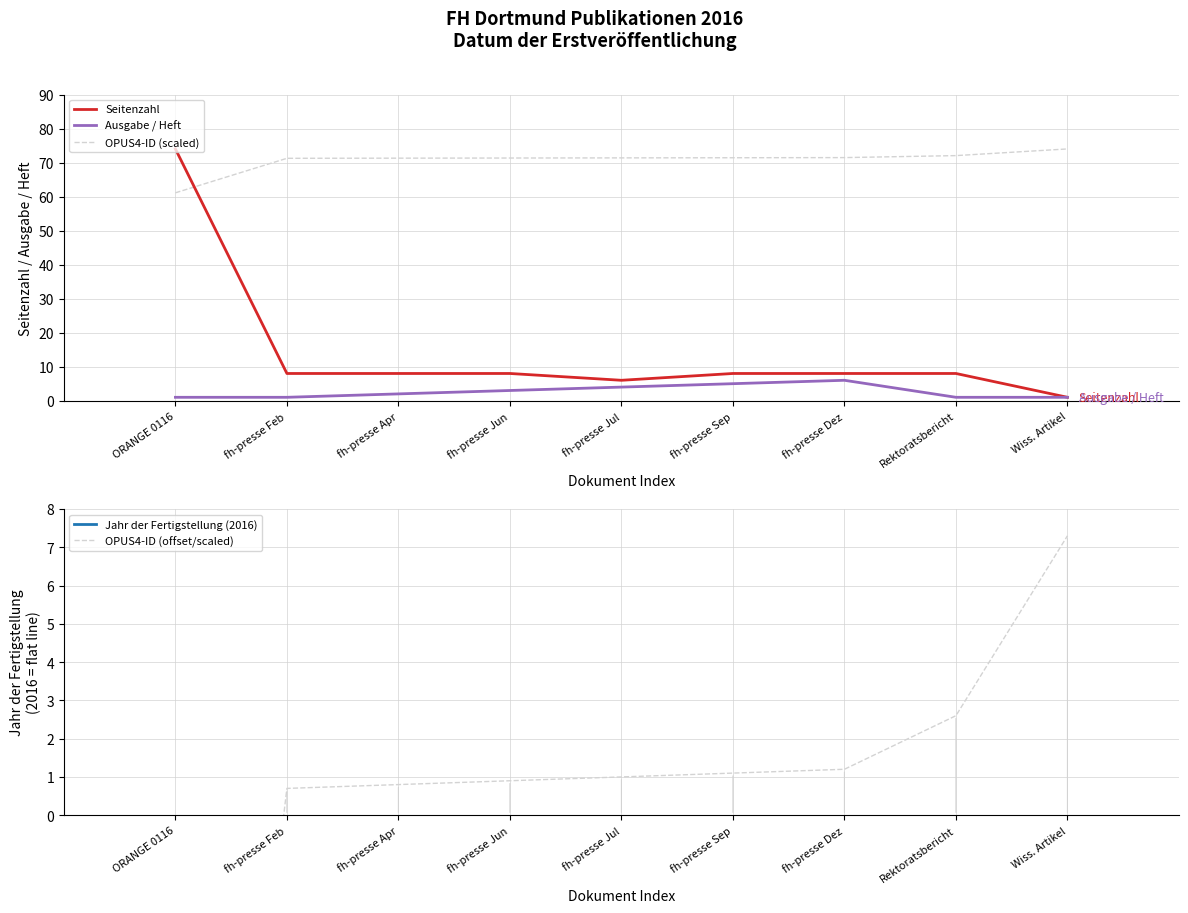

What value does the OPUS4-ID (scaled) series have at Wiss. Artikel?

74.0